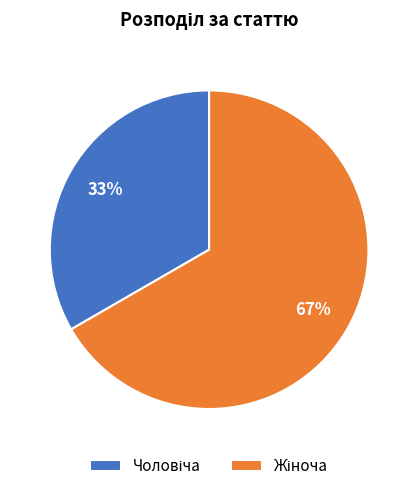

Is there a majority slice in this chart?

Yes